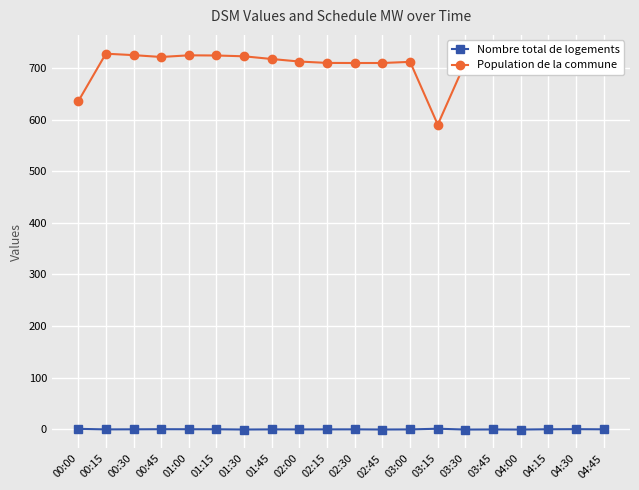

What is the total value across all series at 04:30?

711.4